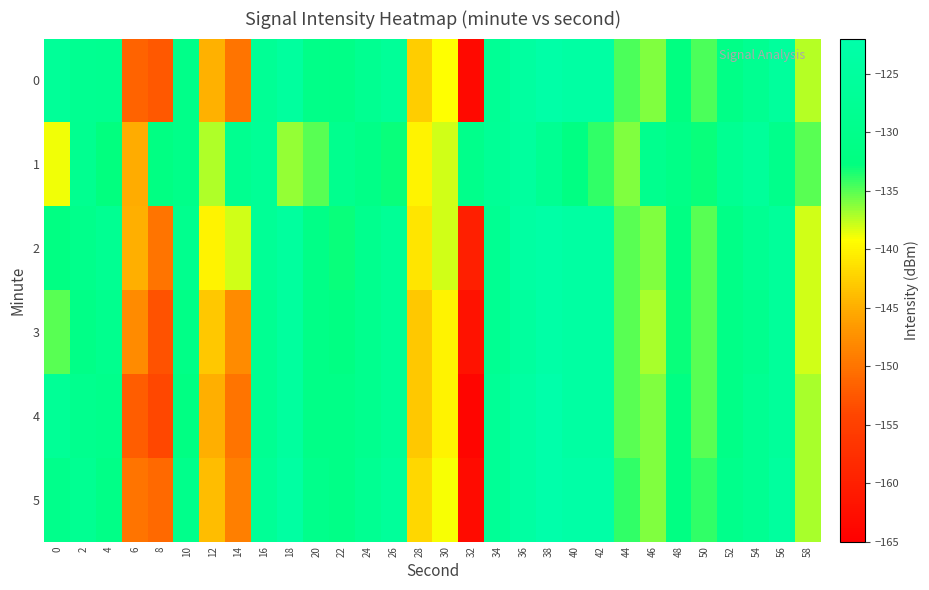

At which category is the sum across all series the highest?

38